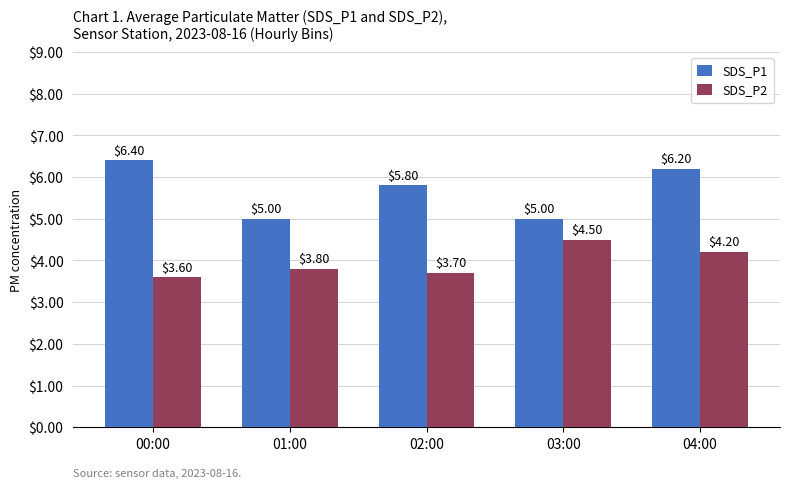

How many SDS_P2 values are between 3 and 4?

3